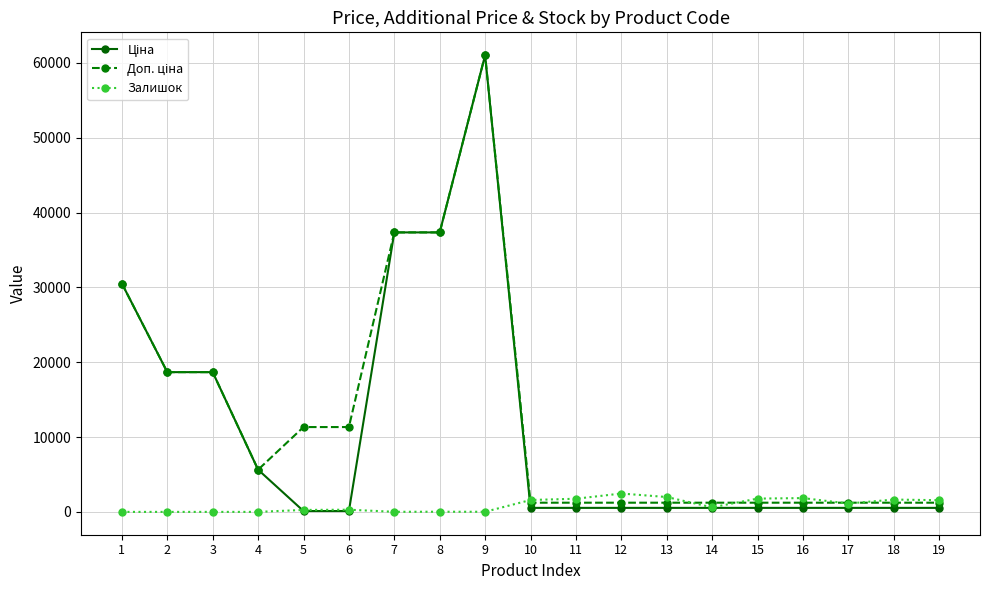

True or false: Залишок has more than 0 interior local peaks.

True